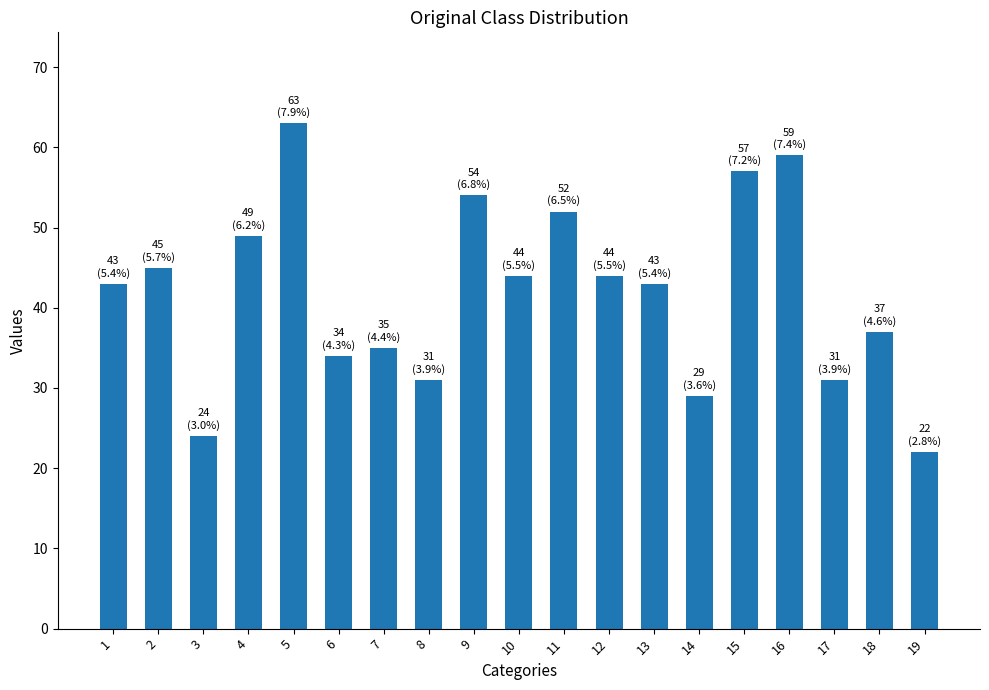

Which category has the lowest value across all series?

19